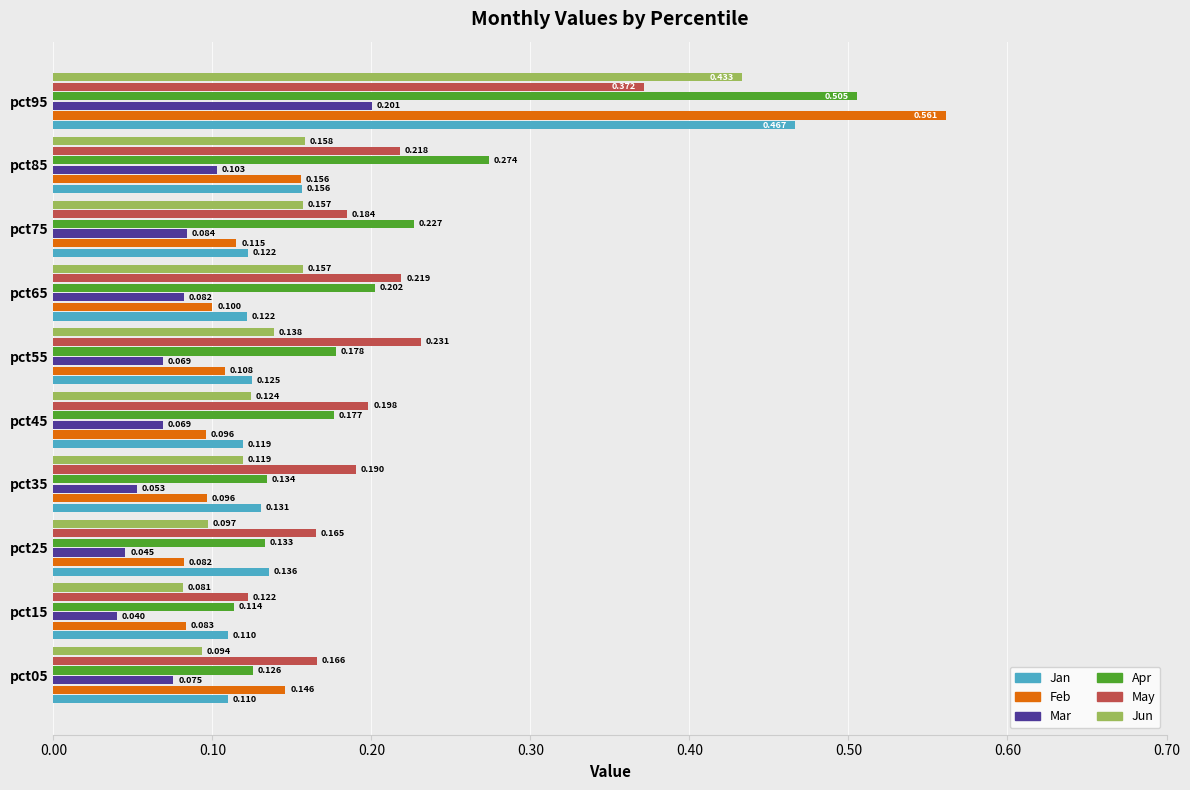

Rank the series by their maximum value, from lowest to highest.

Mar, May, Jun, Jan, Apr, Feb